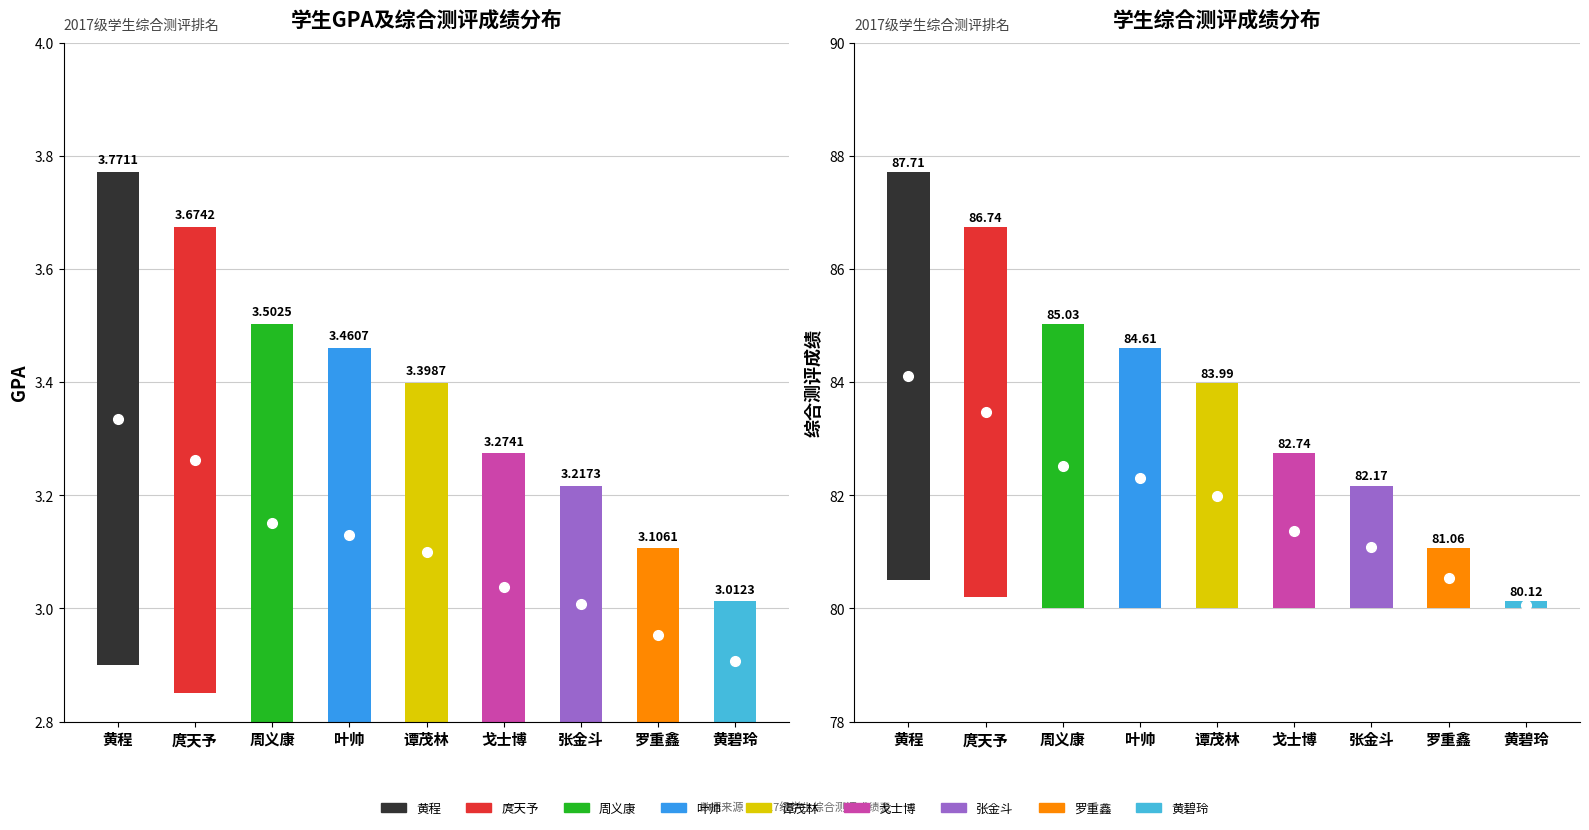

At which label does 综合测评成绩 reach its minimum?

黄碧玲